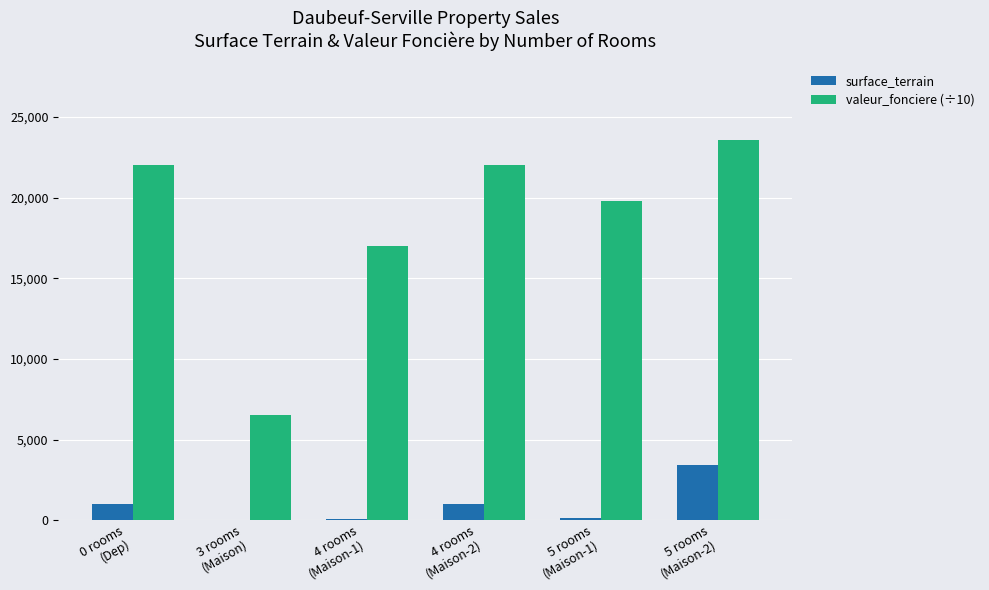

What are all the series names shown in the legend?

surface_terrain, valeur_fonciere (÷10)